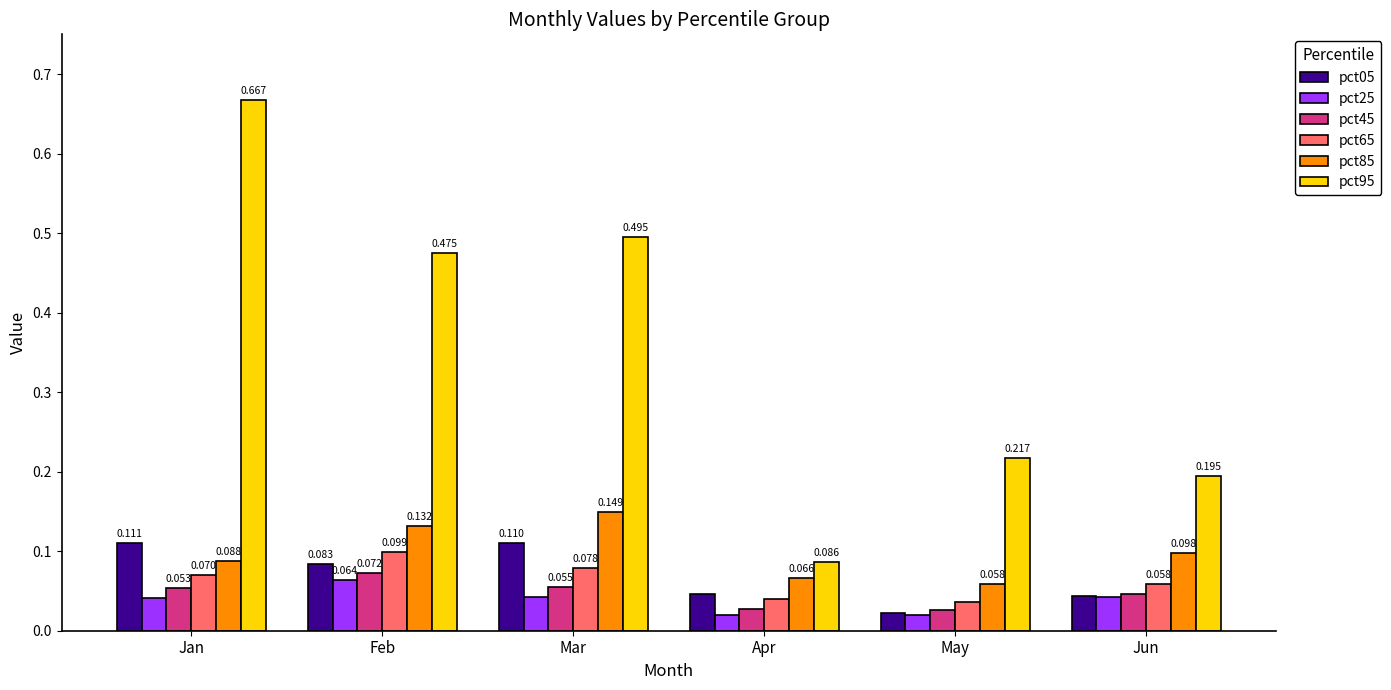

What is the spread (max minus min) of values at Feb?

0.4